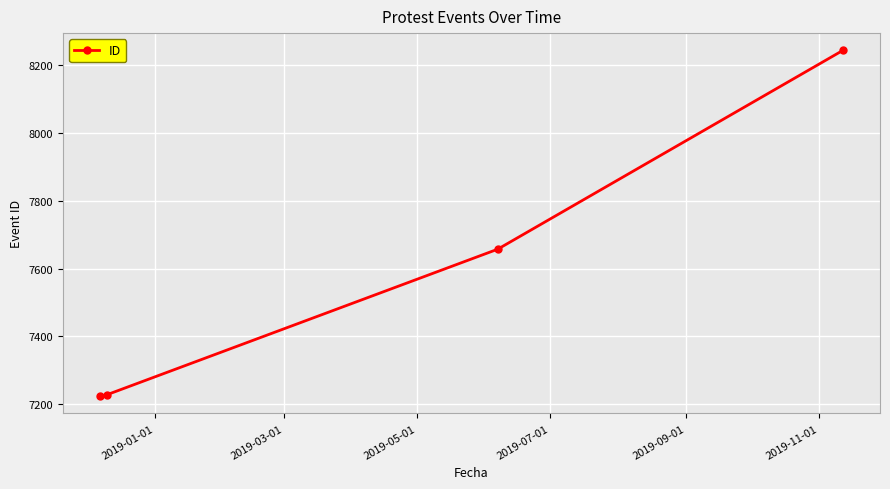

What is the minimum value shown in the chart?

7223